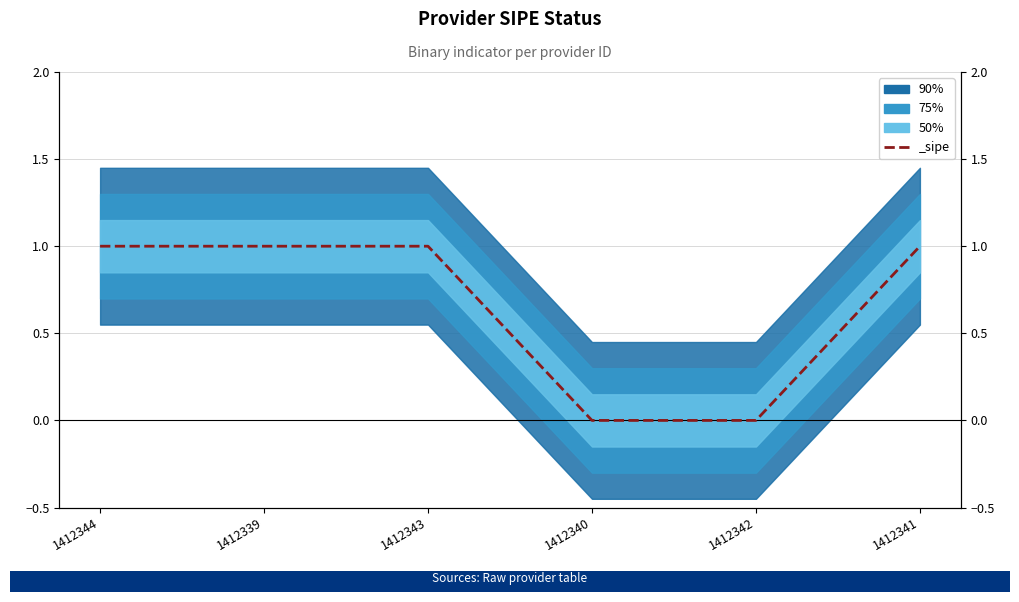

Rank the categories by value from highest to lowest.

1412344, 1412339, 1412343, 1412341, 1412340, 1412342